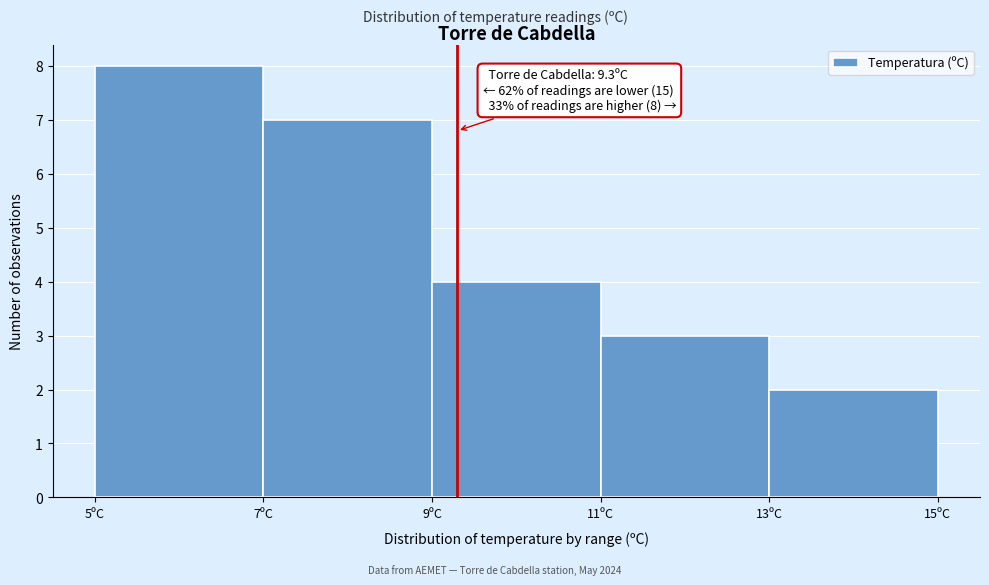

Over which range of the x-axis is the bar tallest?

5 to 7